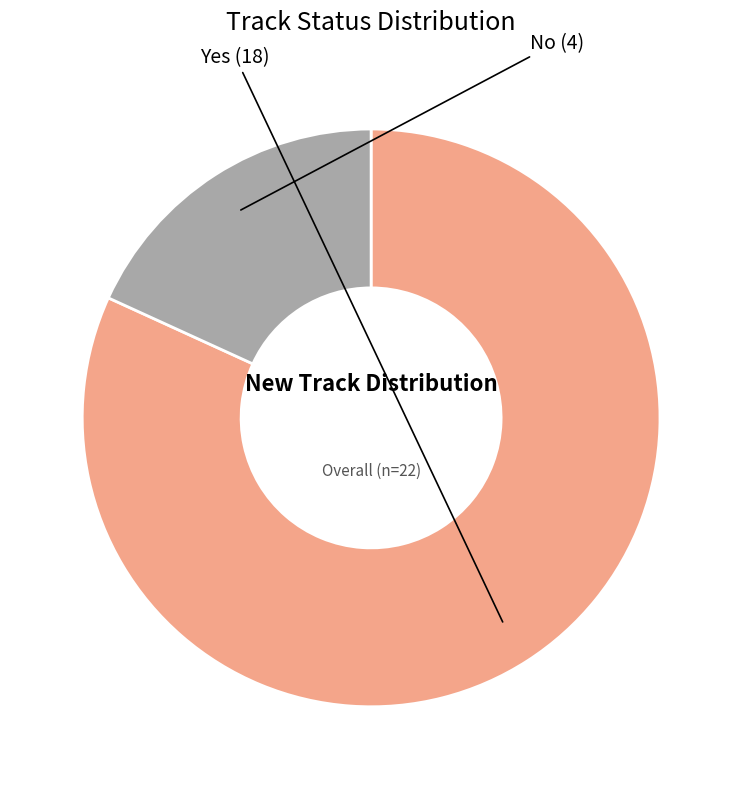

Count the number of slices in the pie.

2